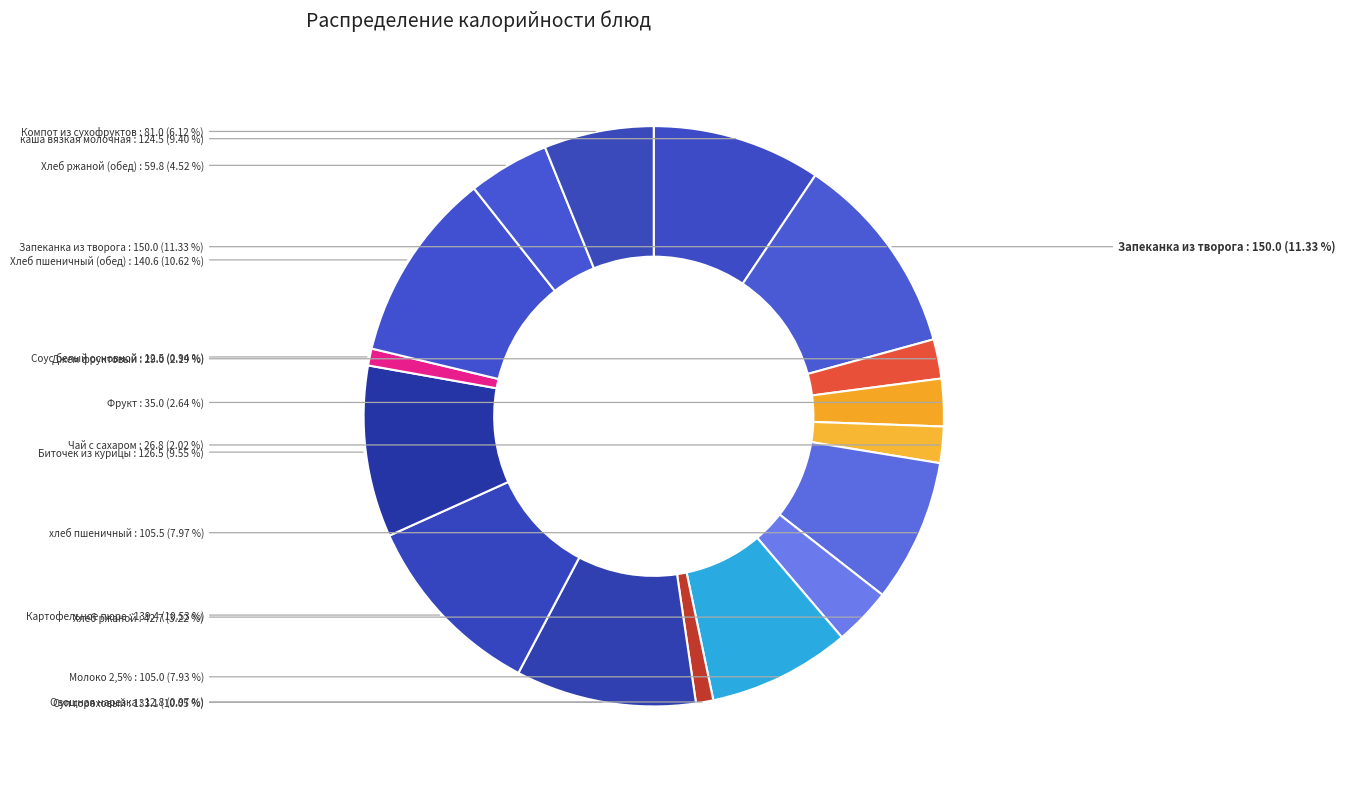

To the nearest percent, what is the average slice percentage?

6%